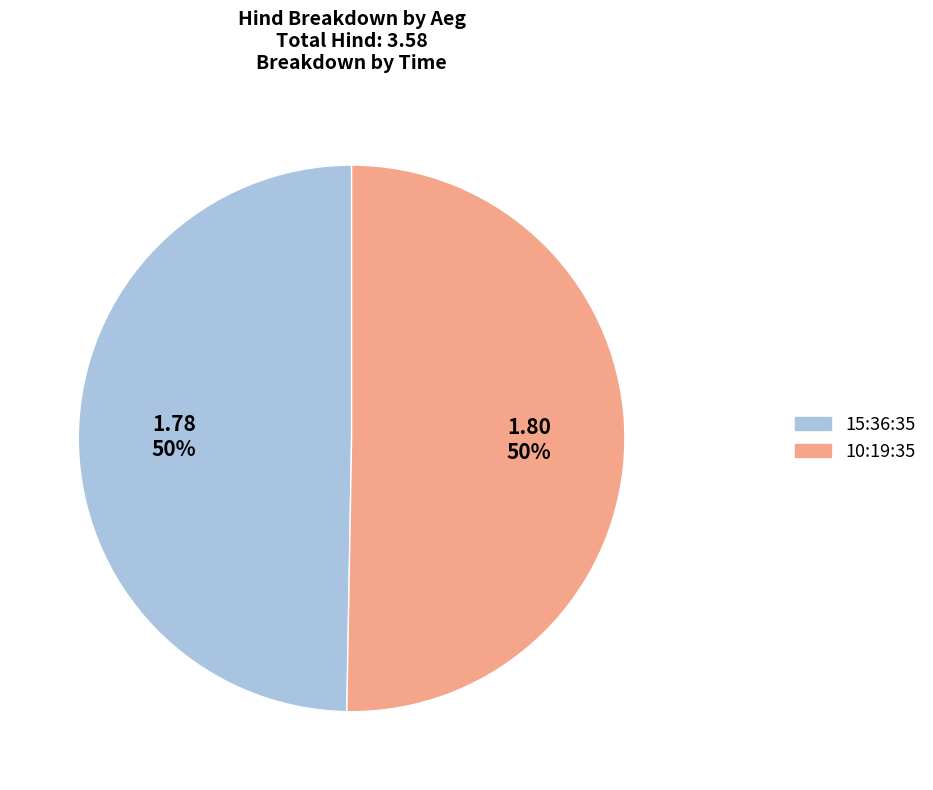

Count the number of slices in the pie.

2